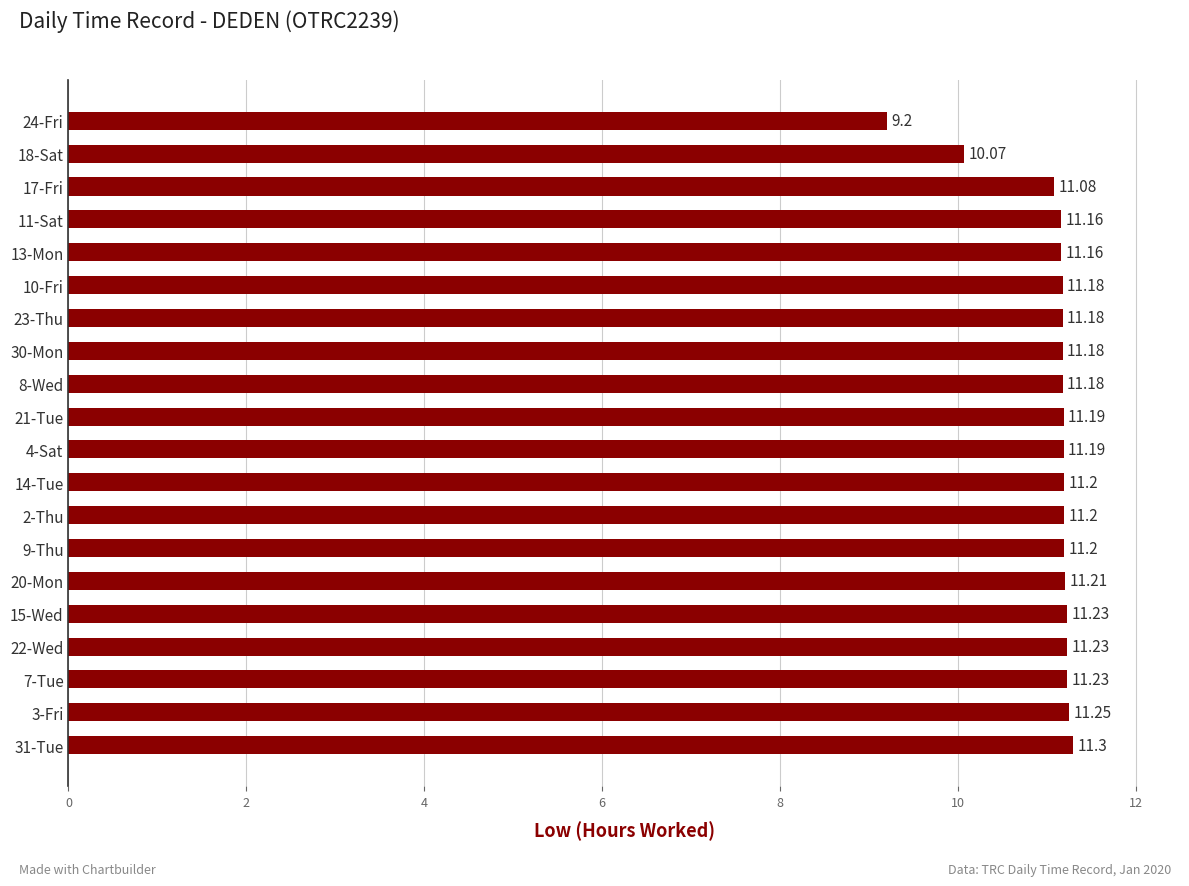

What is the sum of all values?

220.8